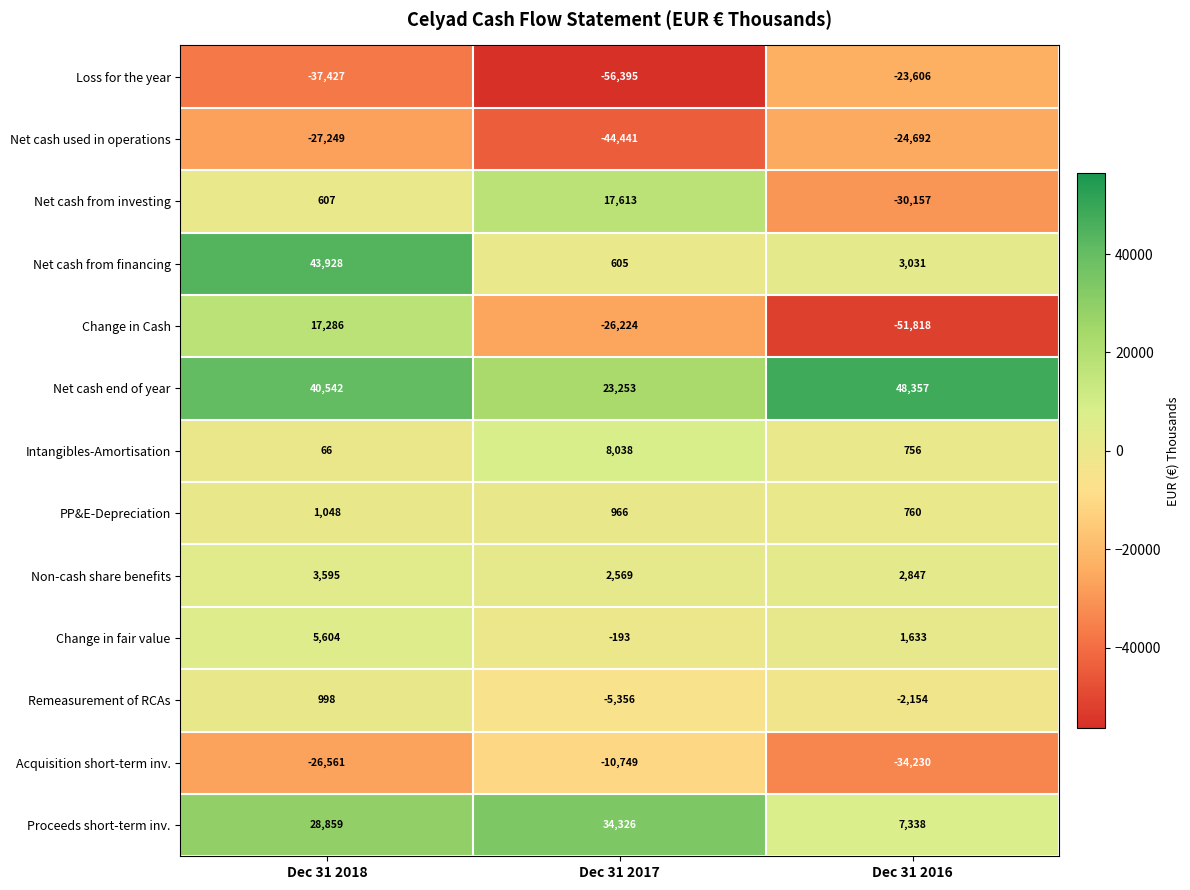

What is the difference between the Change in fair value values at Dec 31 2017 and Dec 31 2018?

5797